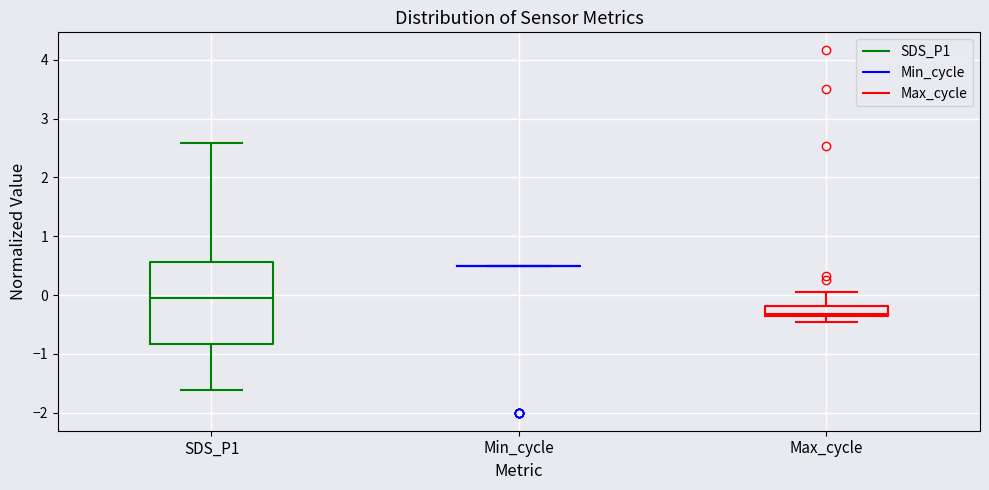

Comparing the boxes themselves (not the whiskers), which one is the tallest?

SDS_P1